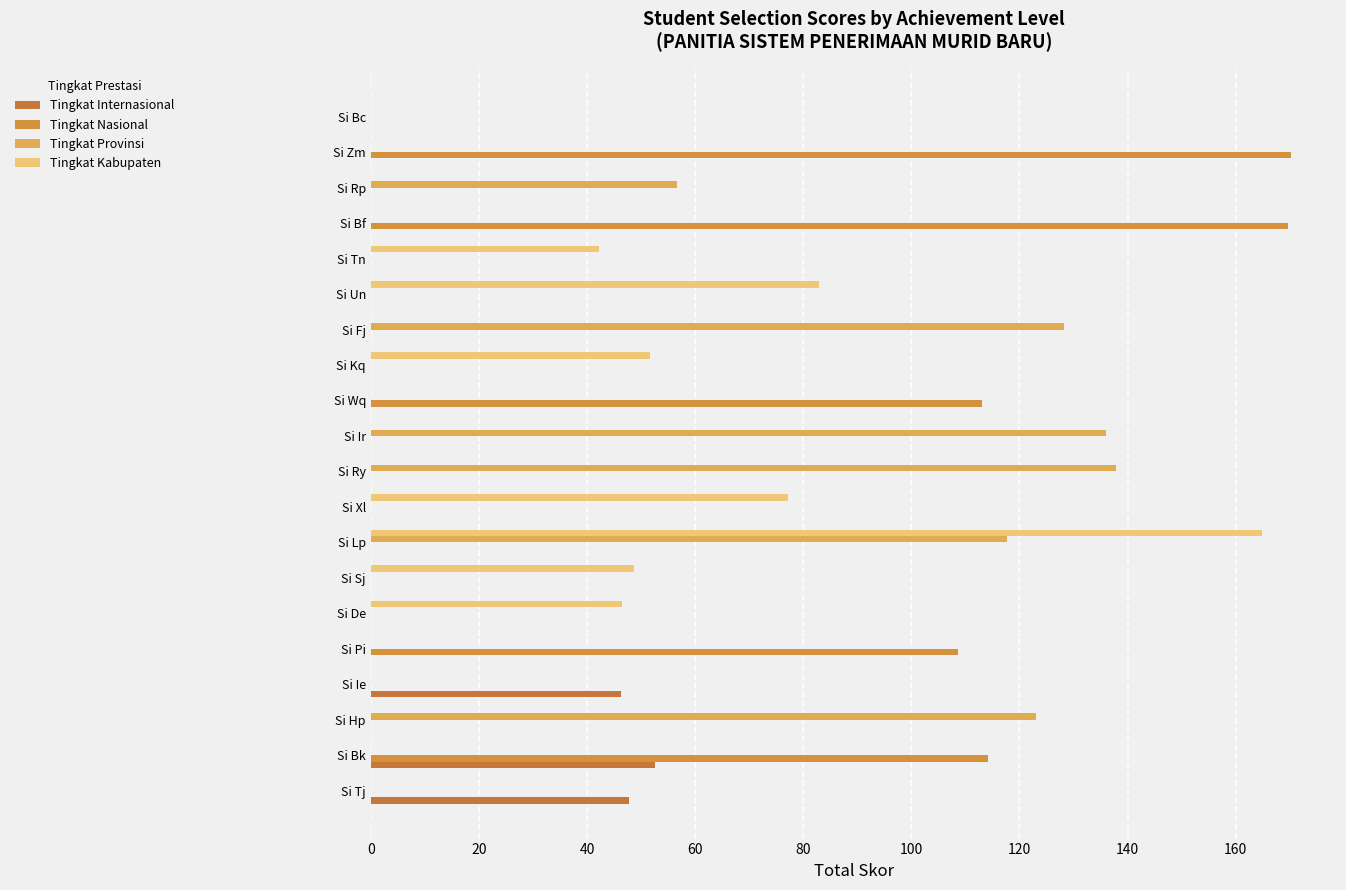

What is the maximum value shown in the chart?

170.2